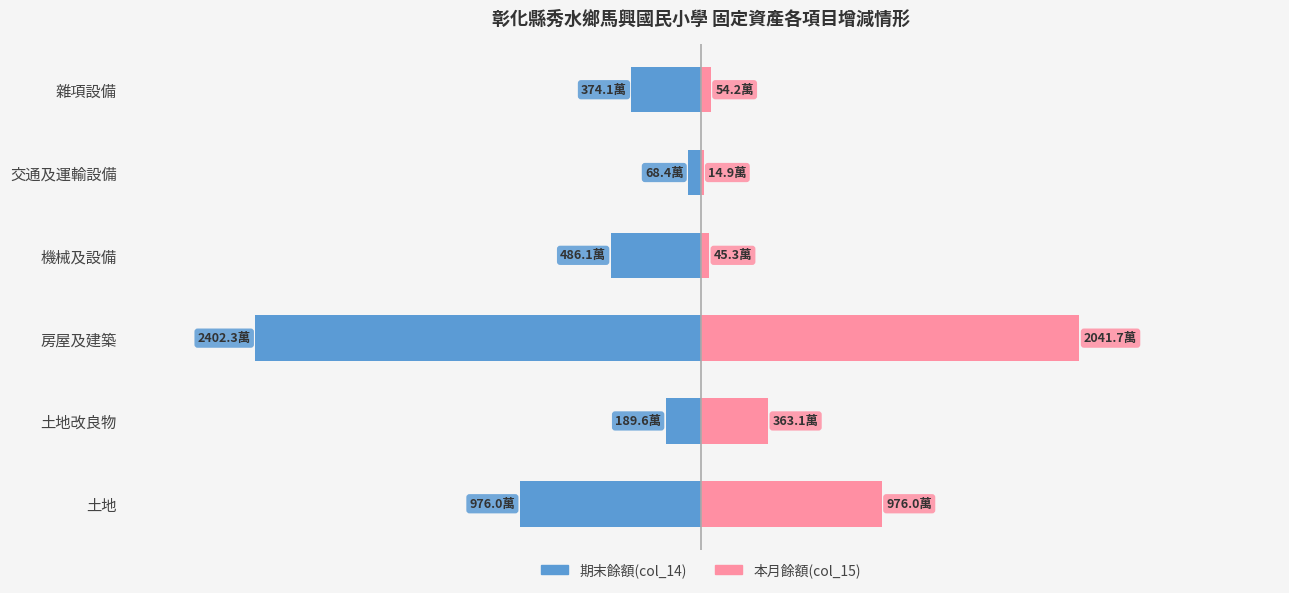

True or false: 期末餘額(col_14) has a value of -0.2 at 房屋及建築.

False